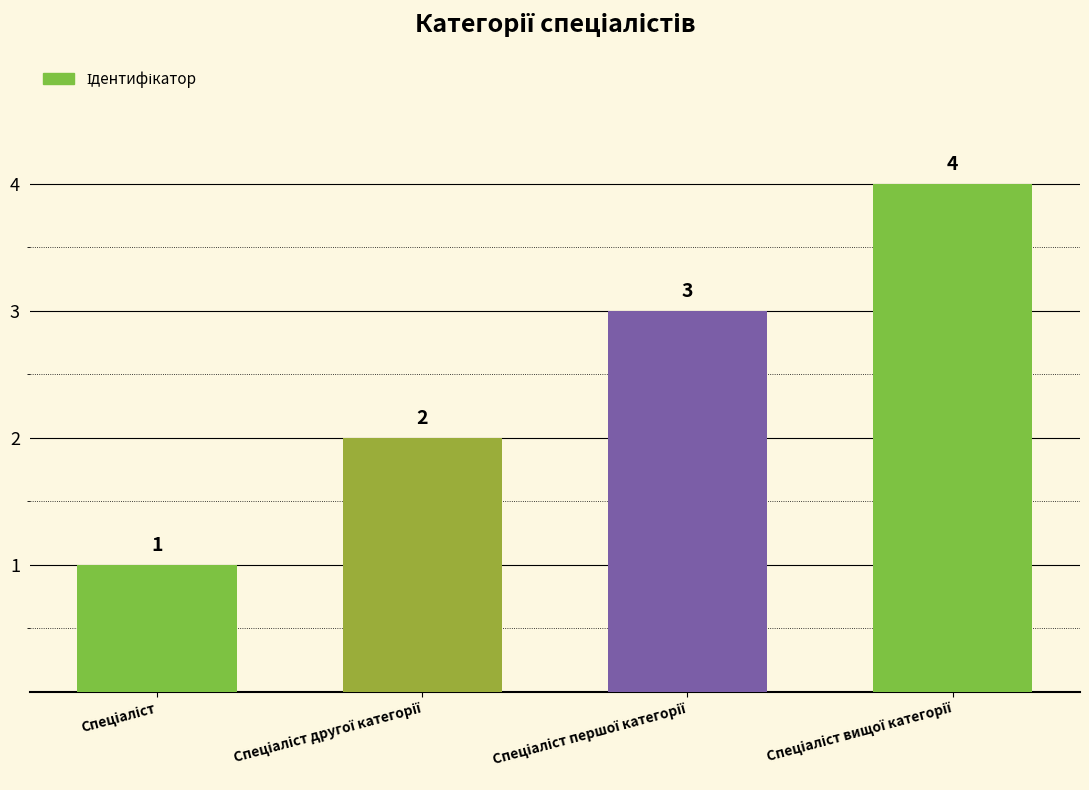

What is the sum of all values?

10